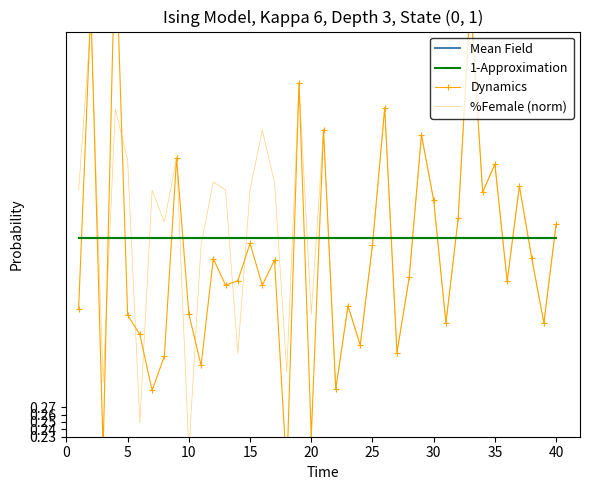

How many distinct data groups are displayed?

4